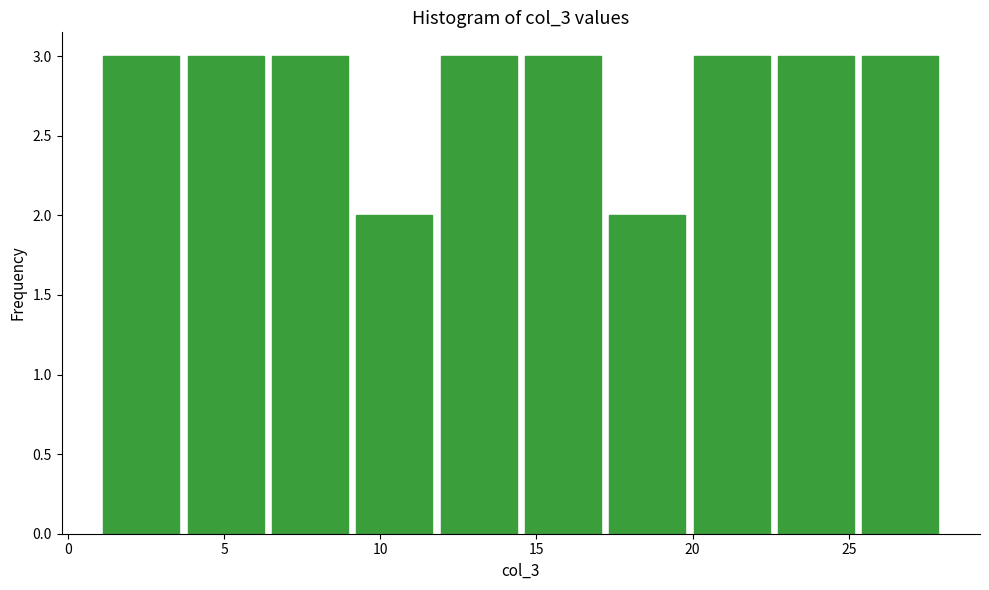

Reading left to right, list every bar in this chart as the range it spans on the x-axis followed by its height. Neither the bar edges nor the heights are printed on the chart, so give them approximately, as read against the axes.

1.0 to 3.7: 3
3.7 to 6.4: 3
6.4 to 9.1: 3
9.1 to 11.8: 2
11.8 to 14.5: 3
14.5 to 17.2: 3
17.2 to 19.9: 2
19.9 to 22.6: 3
22.6 to 25.3: 3
25.3 to 28.0: 3